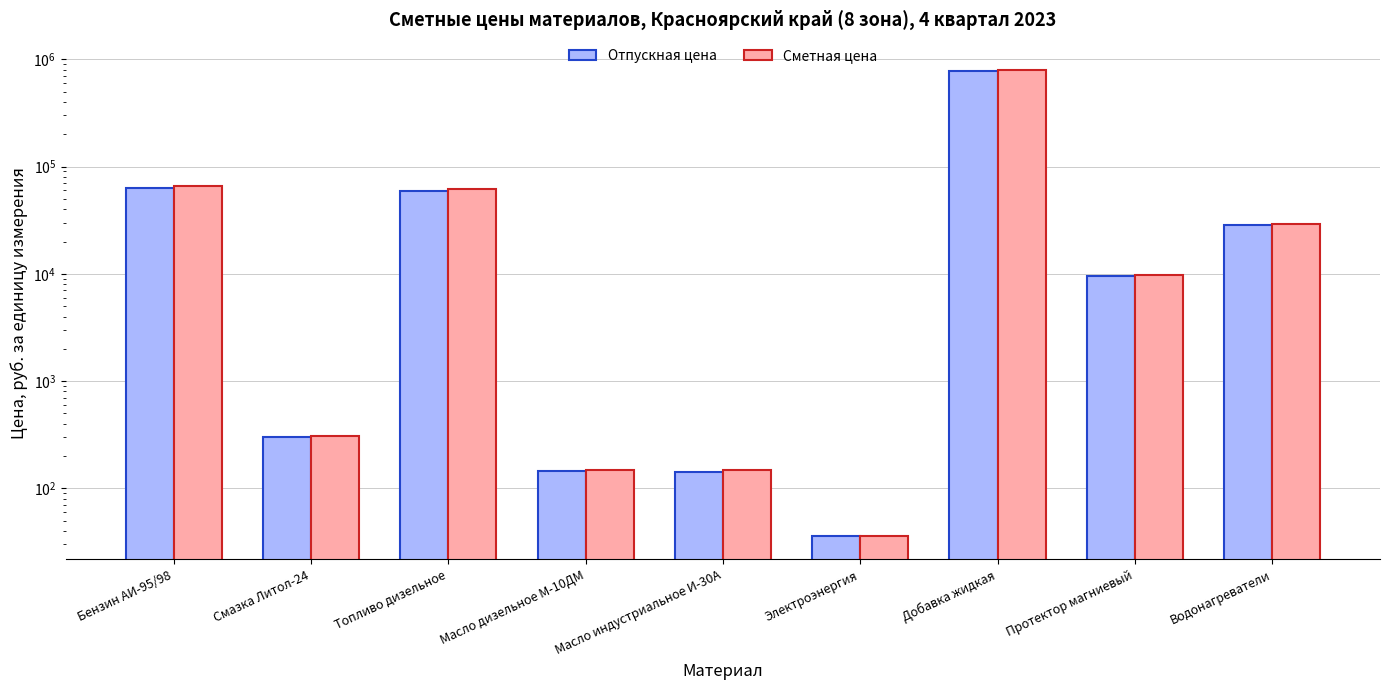

Is it true that Отпускная цена equals 21816.8 at Топливо дизельное?

False